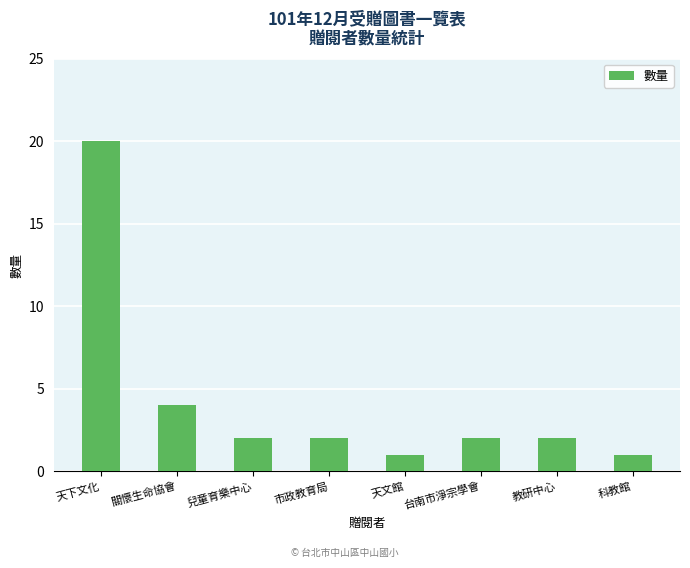

The value at 天下文化 is 20. True or false?

True